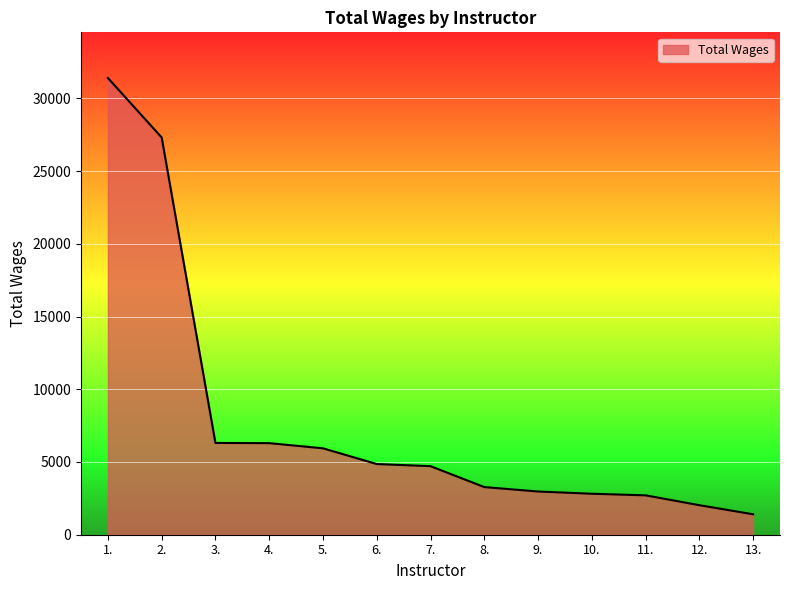

Is it true that the value at 12. is 2030?

True